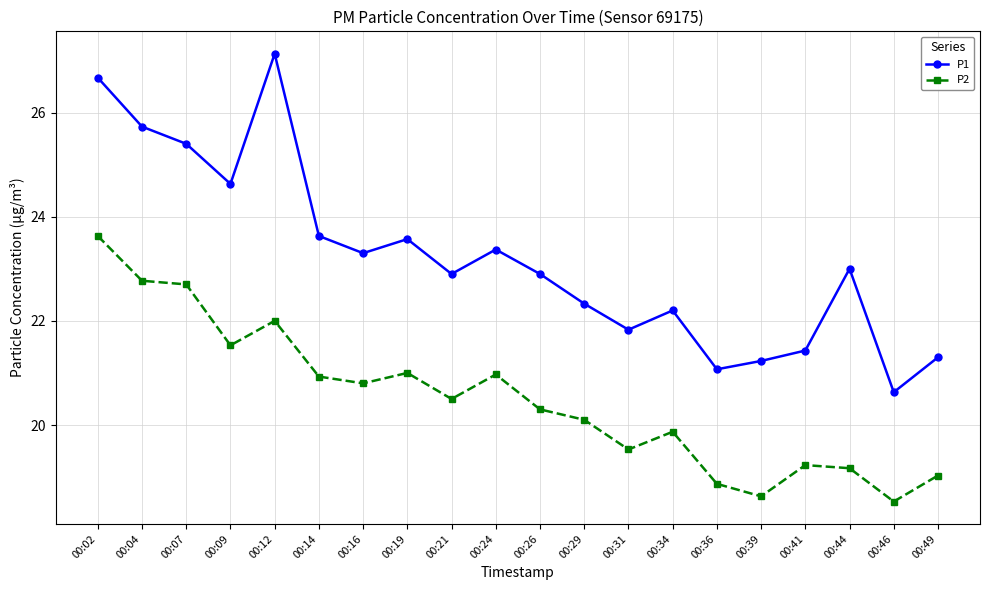

How many lines are shown in the chart?

2